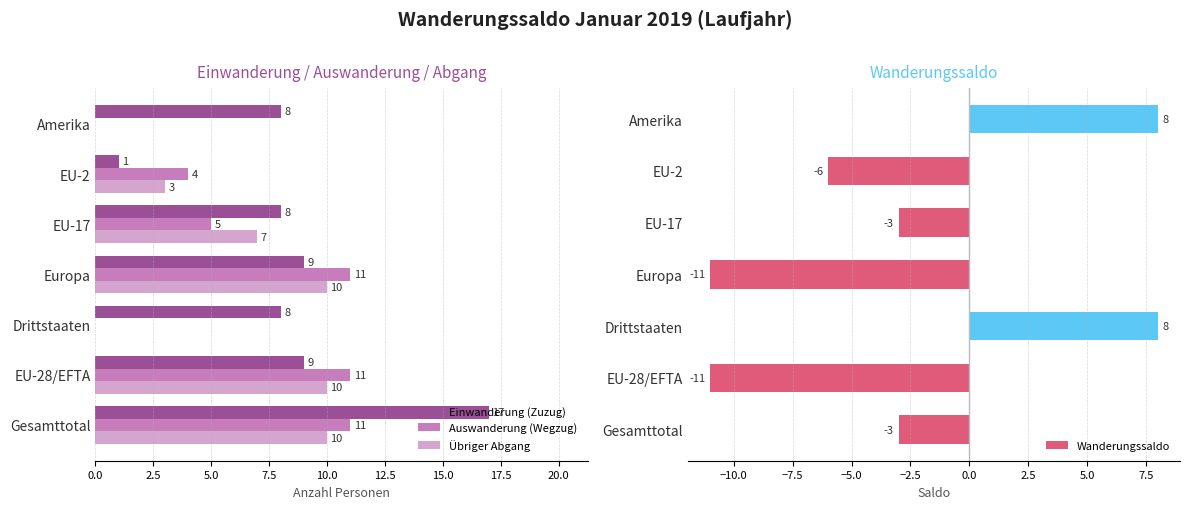

Reading right to left, what are all the values shown in this chart?

Einwanderung (Zuzug): 15.0=8	12.5=1	10.0=8	7.5=9	5.0=8	2.5=9	0.0=17
Auswanderung (Wegzug): 15.0=0	12.5=4	10.0=5	7.5=11	5.0=0	2.5=11	0.0=11
Übriger Abgang: 15.0=0	12.5=3	10.0=7	7.5=10	5.0=0	2.5=10	0.0=10
Wanderungssaldo: 15.0=8	12.5=-6	10.0=-3	7.5=-11	5.0=8	2.5=-11	0.0=-3